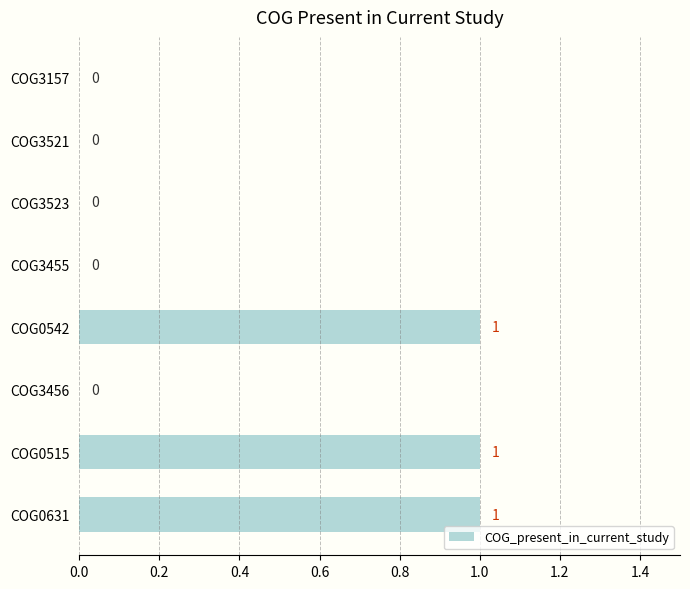

Reading top to bottom, transcribe all the data shown in this chart.

COG3157=0	COG3521=0	COG3523=0	COG3455=0	COG0542=1	COG3456=0	COG0515=1	COG0631=1